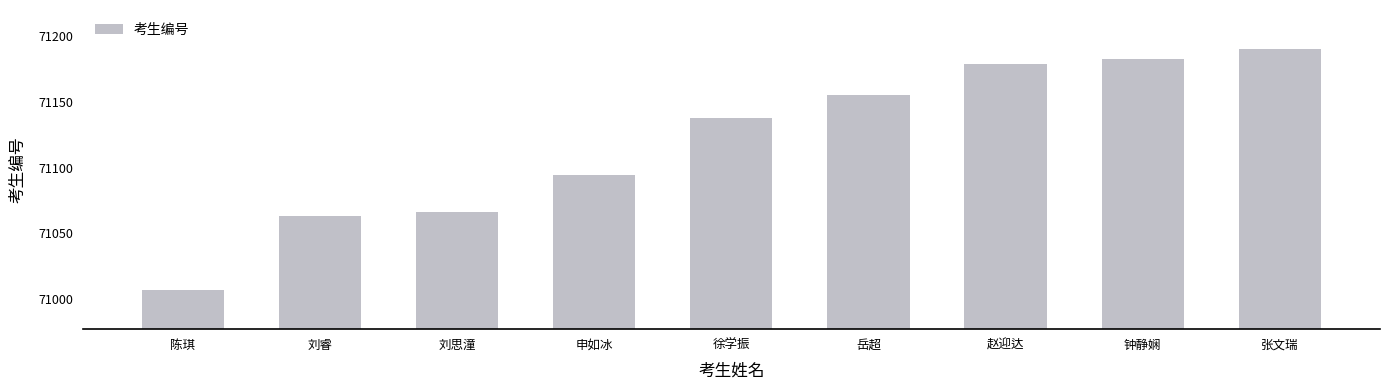

Rank the categories by value from lowest to highest.

陈琪, 刘睿, 刘思潼, 申如冰, 徐学振, 岳超, 赵迎达, 钟静娴, 张文瑞